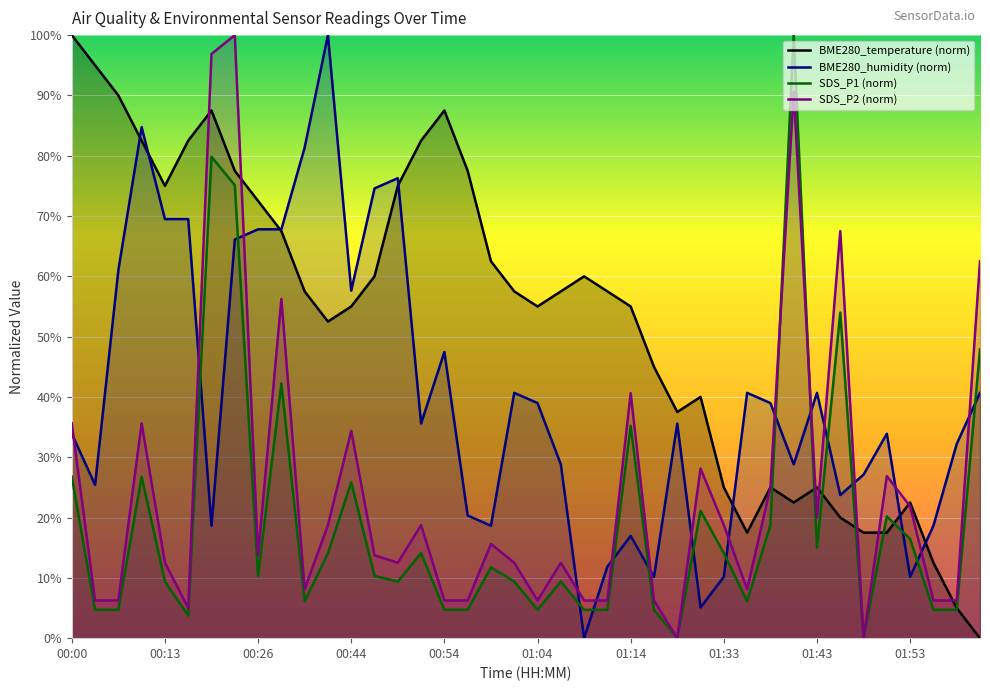

How many distinct data groups are displayed?

4